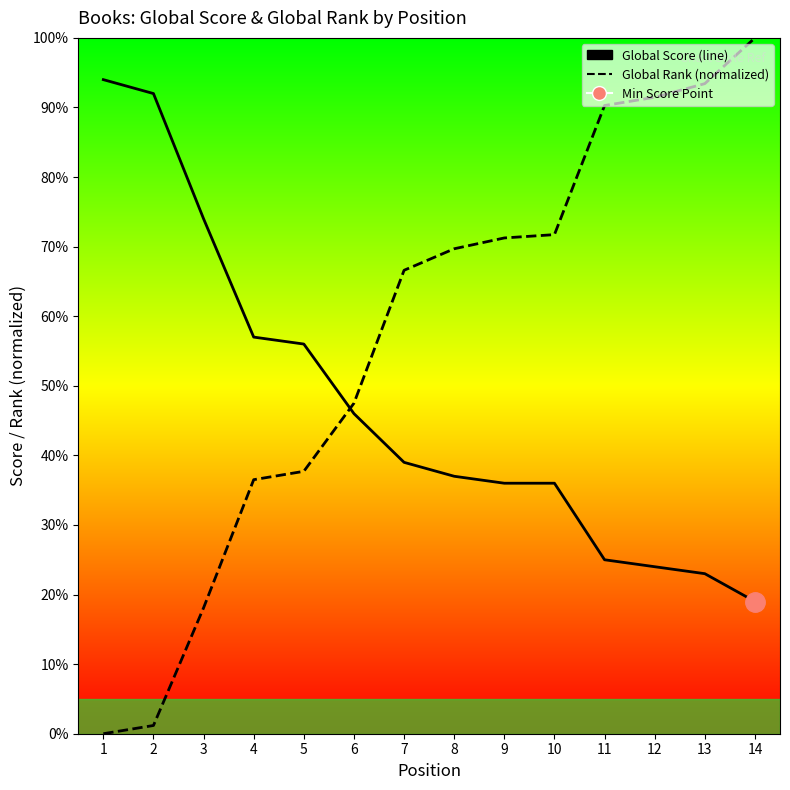

What is the value of the Global Rank (normalized) point at the 11th from the left?

90.3